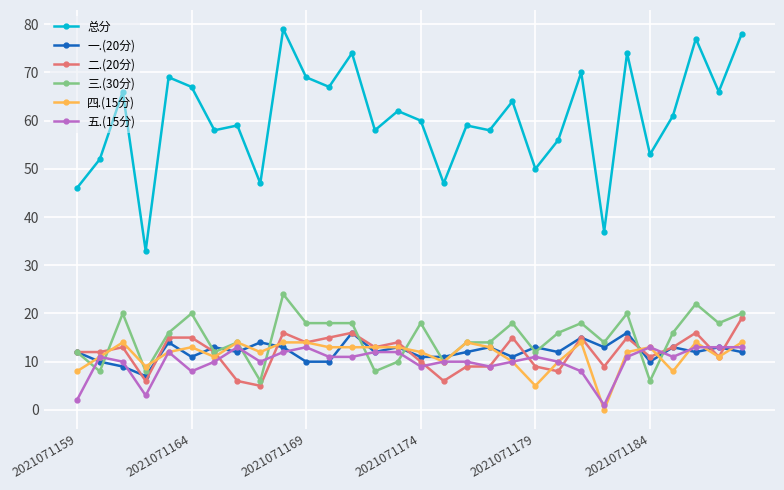

What is the maximum value shown in the chart?

79